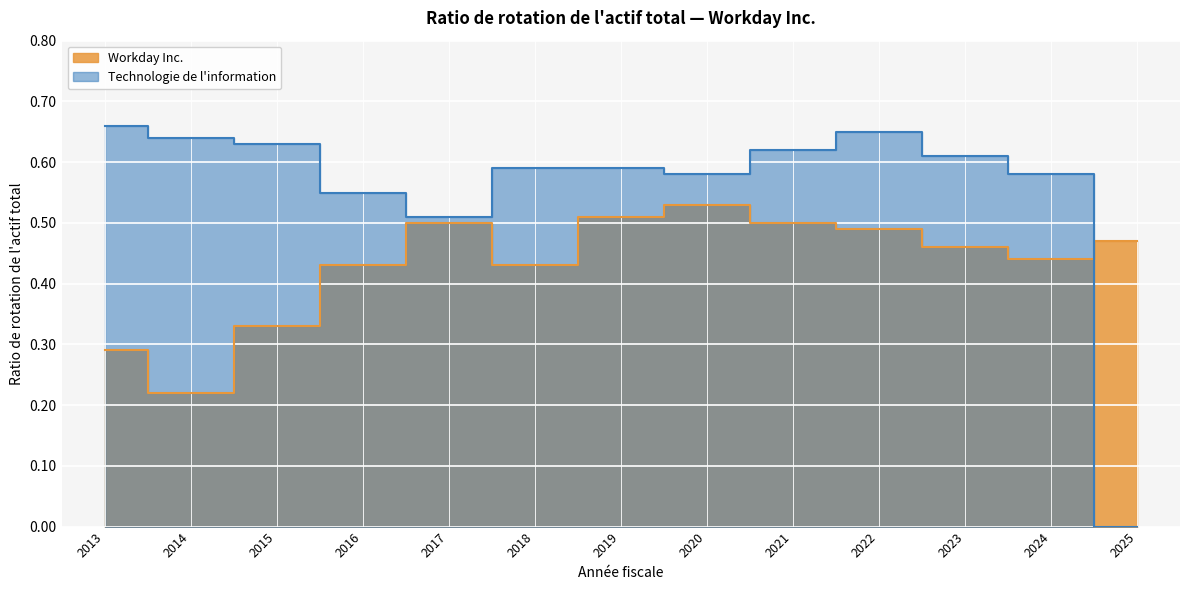

The value of Technologie de l'information at 2018-01-31 is 0.6. True or false?

True